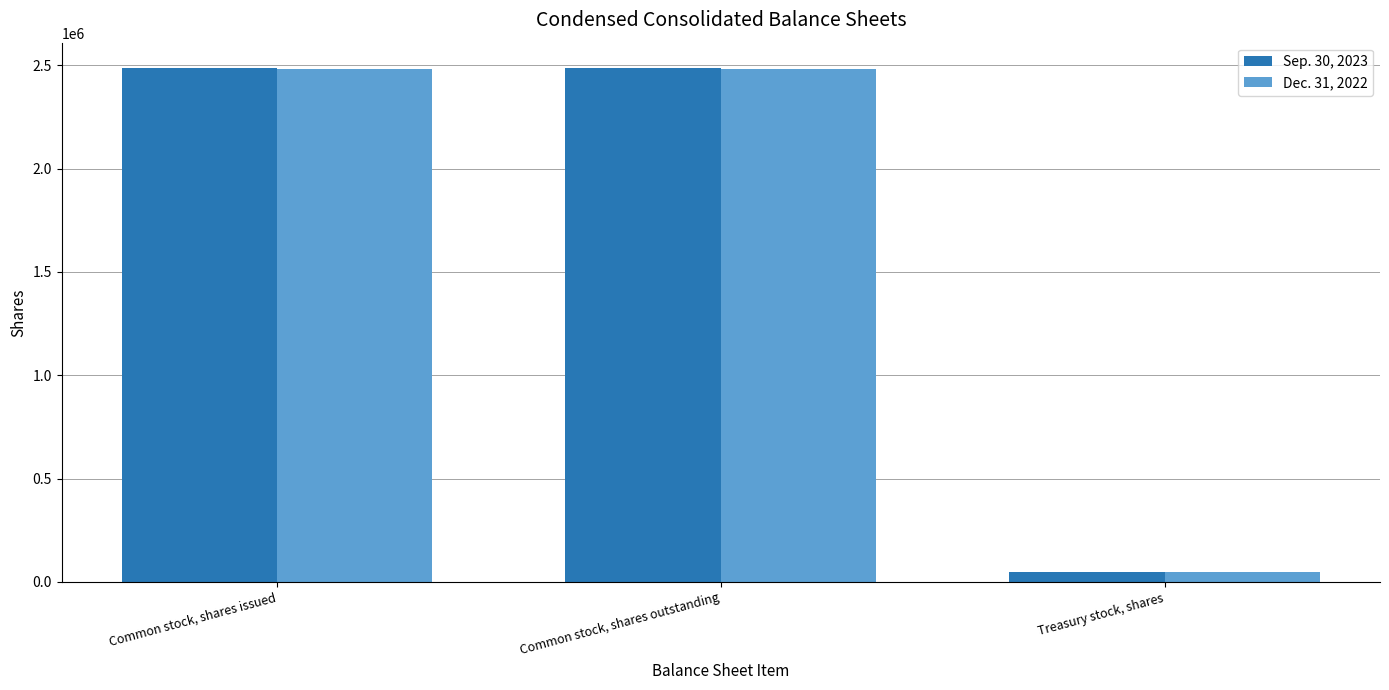

List the series in order of their overall mean, lowest first.

Dec. 31, 2022, Sep. 30, 2023